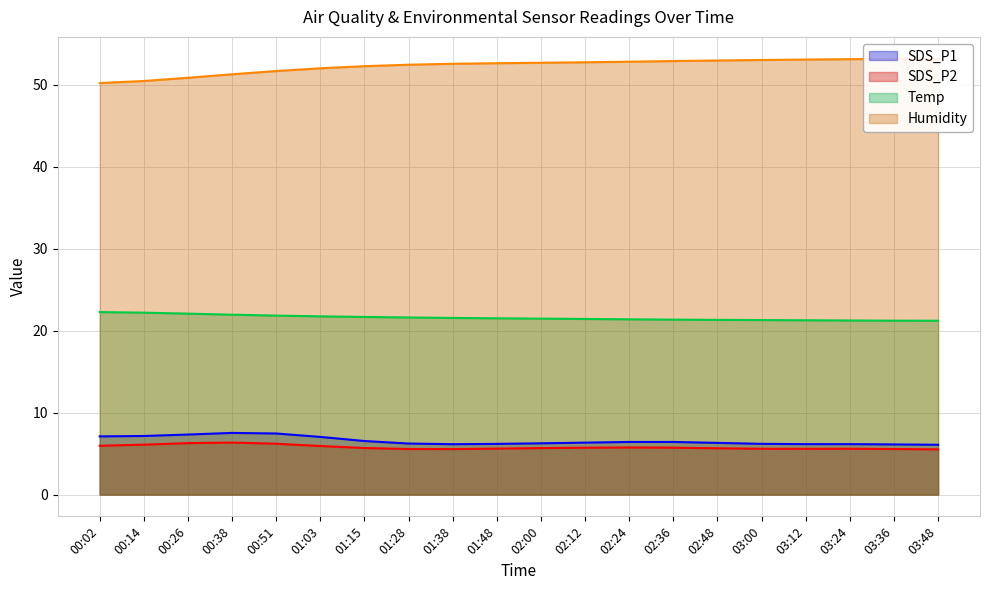

True or false: SDS_P1 has a value of 7.4 at 00:51.

True